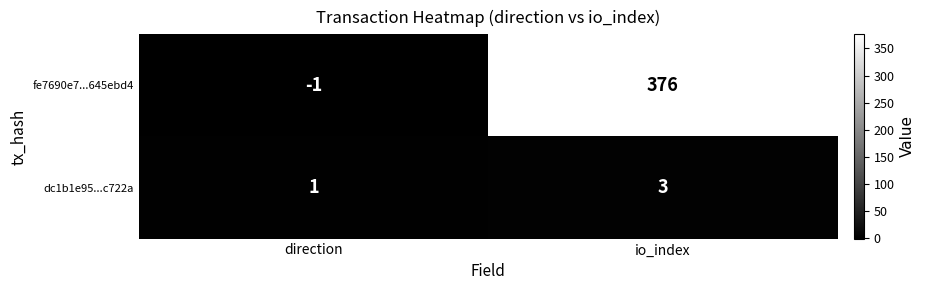

Count the number of data series in this chart.

2